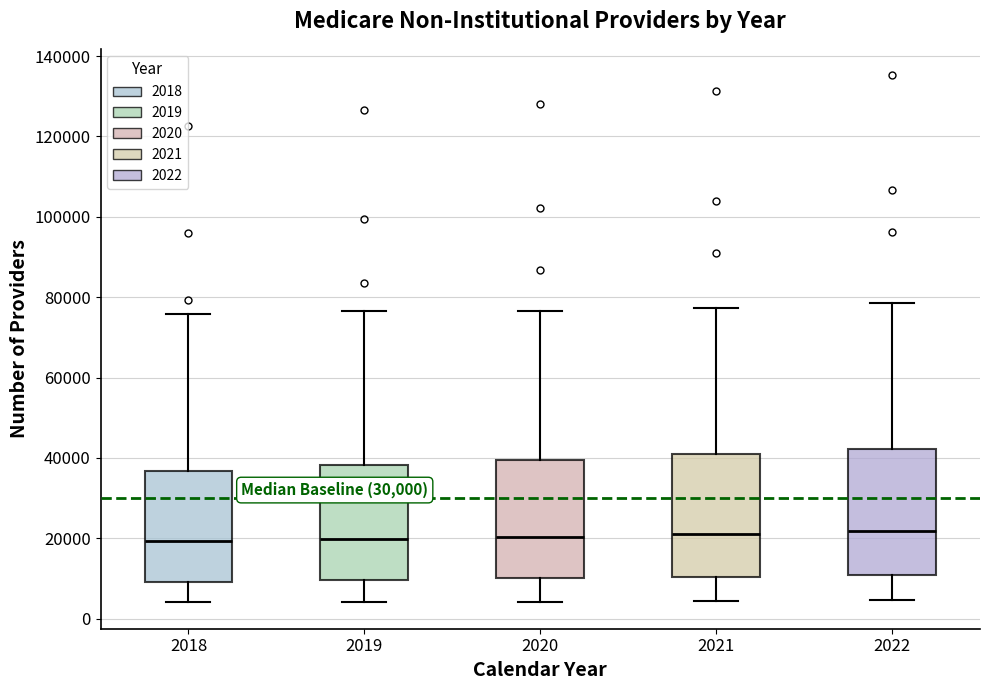

Reading left to right, read every box against the y-axis: the position of its median line, the range the box covers, and the ends of its whiskers. The values are not printed on the chart, so give them approximately, as read against the axis.

2018: median 20000, box 10000 to 36000, whiskers 4000 to 76000
2019: median 20000, box 10000 to 38000, whiskers 4000 to 76000
2020: median 20000, box 10000 to 40000, whiskers 4000 to 76000
2021: median 22000, box 10000 to 42000, whiskers 4000 to 78000
2022: median 22000, box 10000 to 42000, whiskers 4000 to 78000